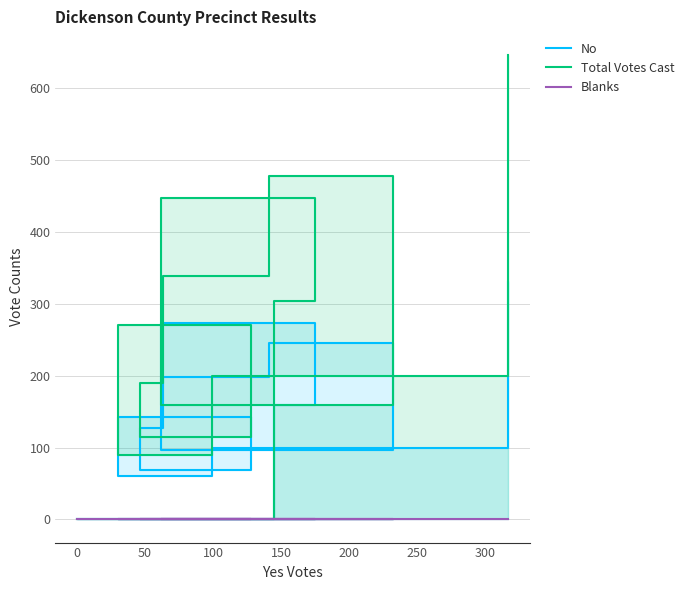

Does the chart display data point markers on the line(s)?

No